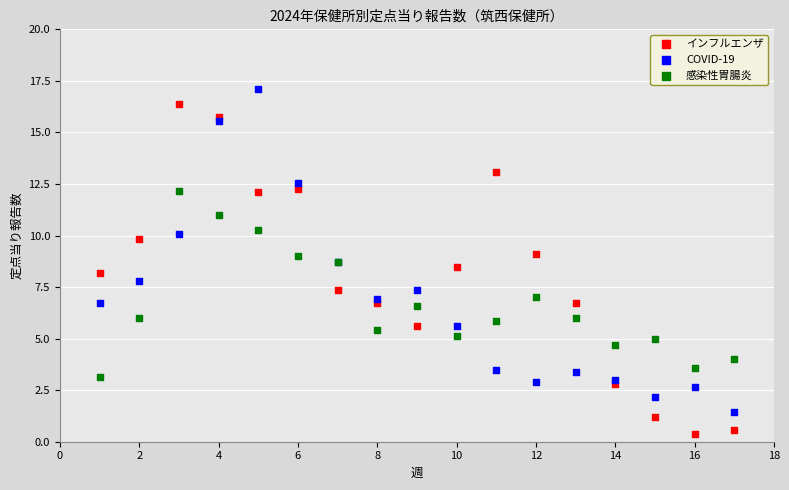

What is the X range (max minus min) for the scatter plot?

16.0